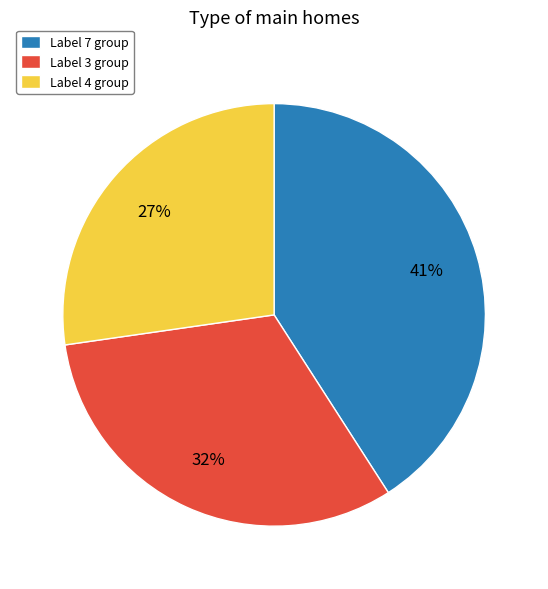

What percentage is the Label 4 group slice, to the nearest percent?

27%